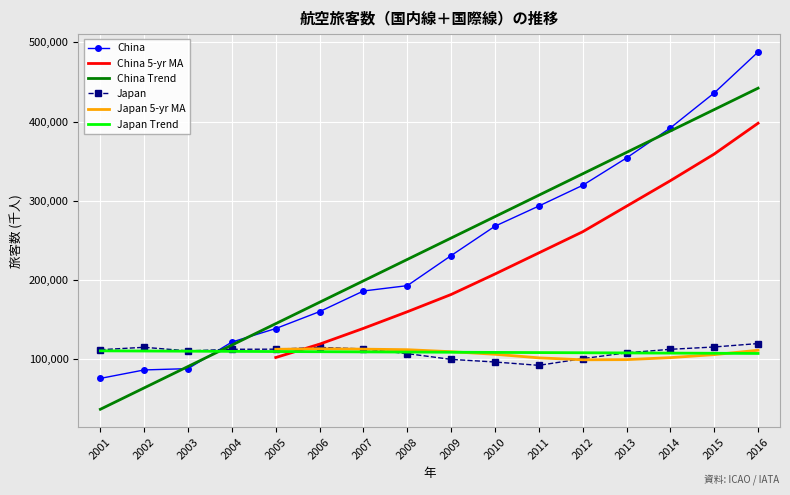

How many intersections are there between Japan and China?

1